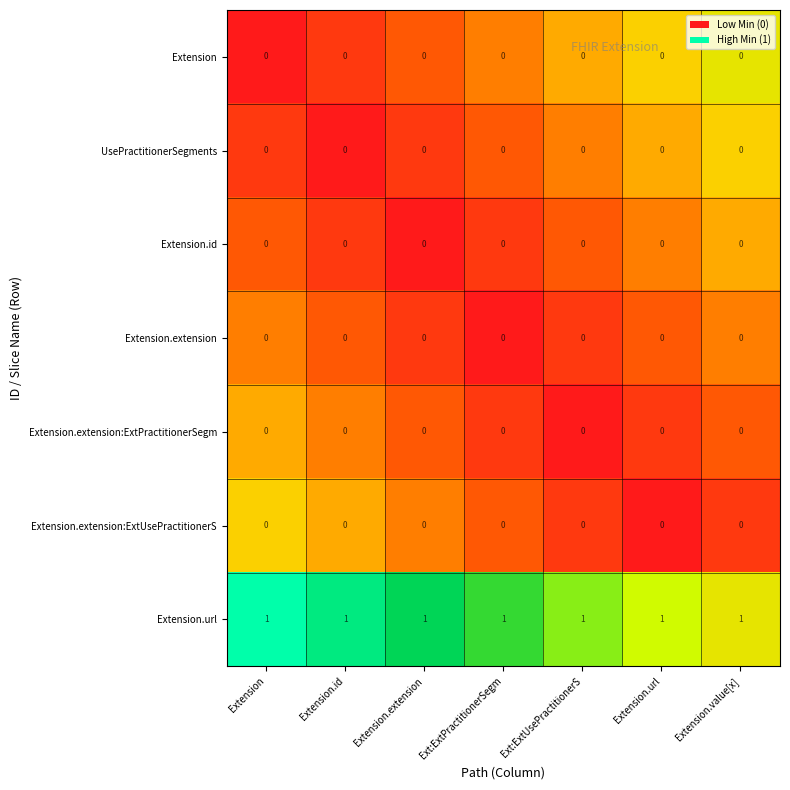

At how many categories does at least one series exceed 0?

7